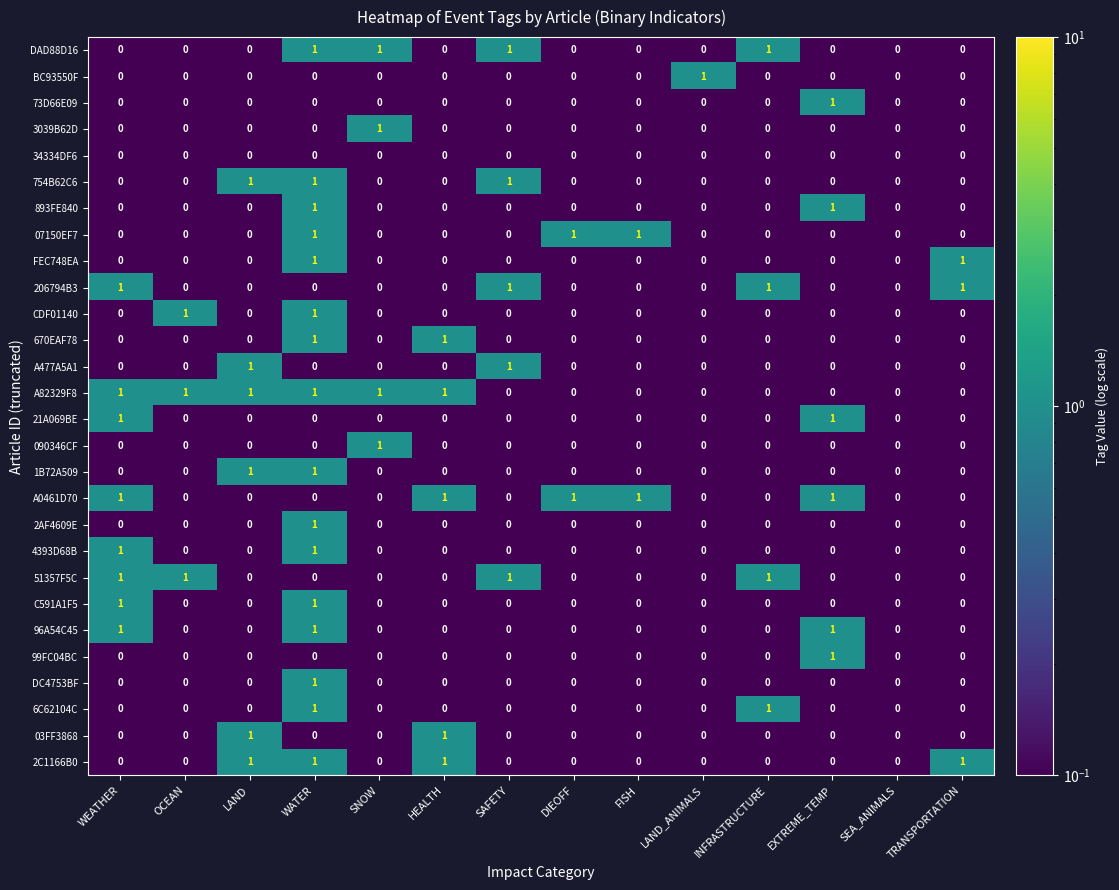

The value of 893FE840 at INFRASTRUCTURE is 0. True or false?

True